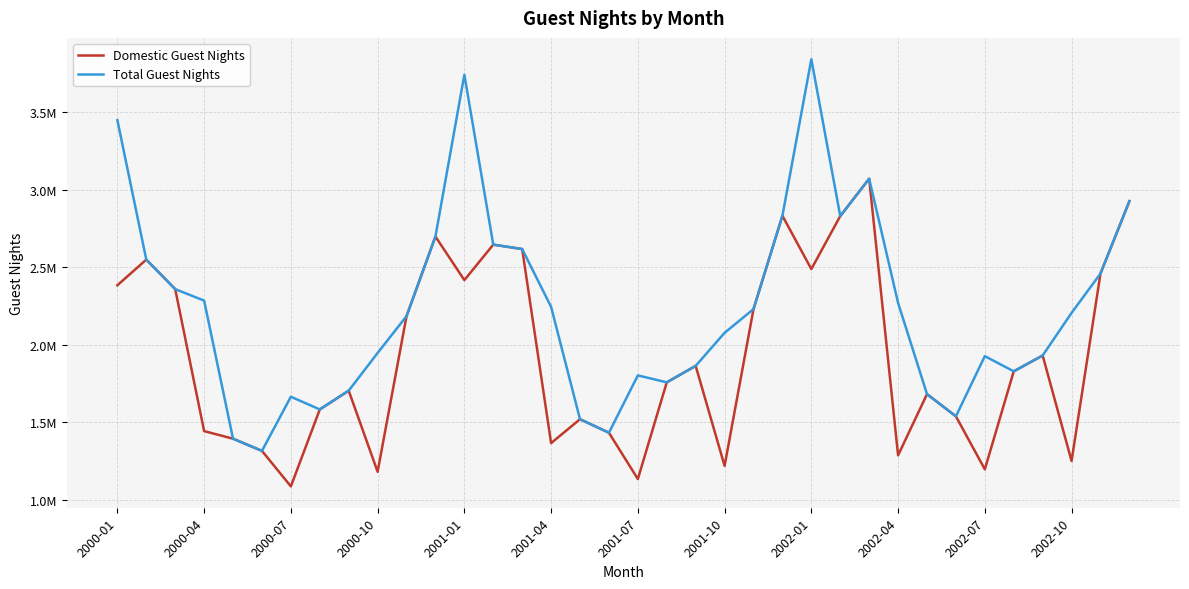

Does the chart have visible grid lines?

Yes